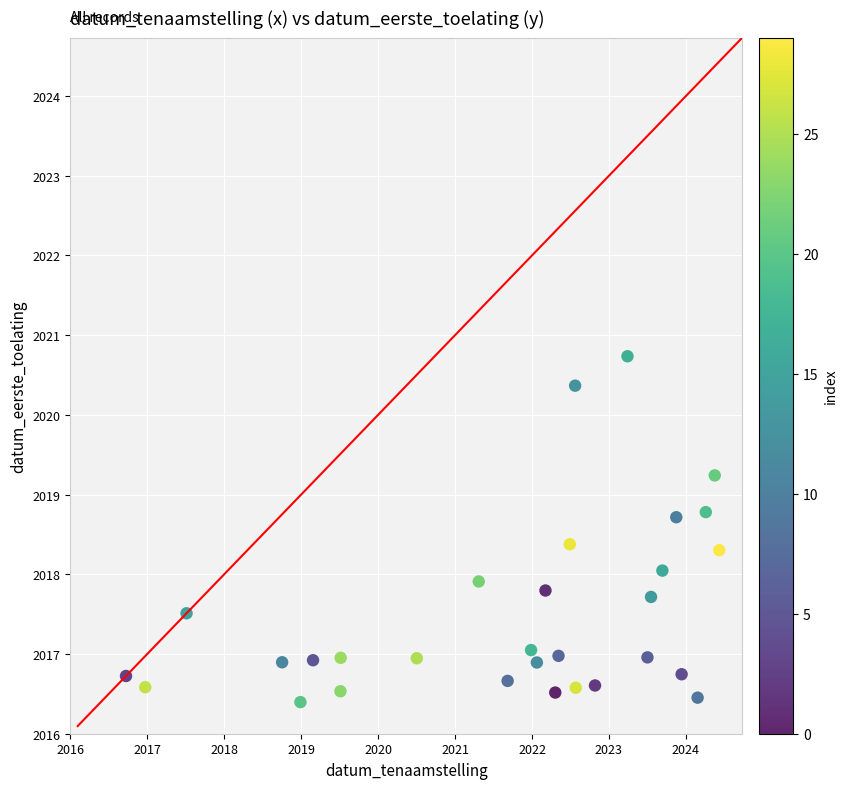

What is the range of X values (max minus min)?

7.7